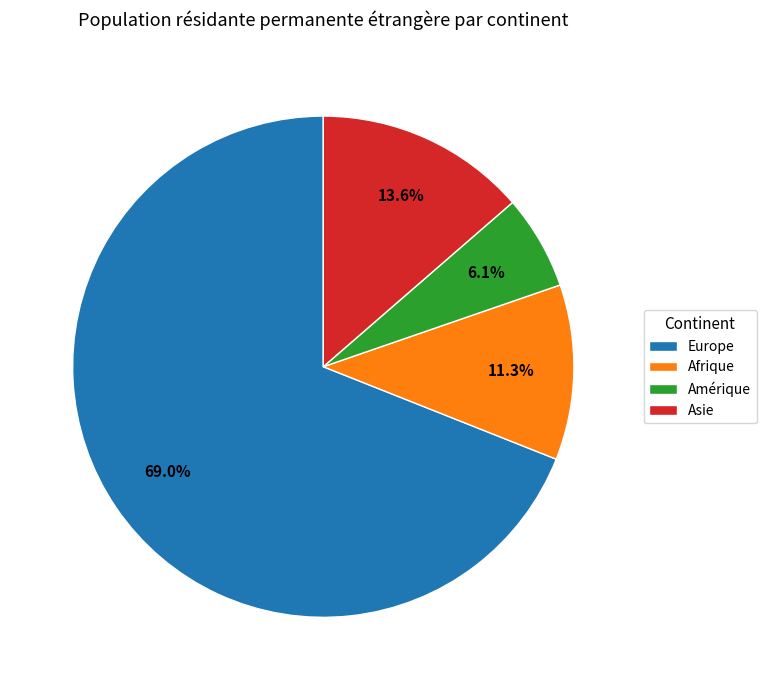

What percentage is the Afrique slice, to the nearest percent?

11%